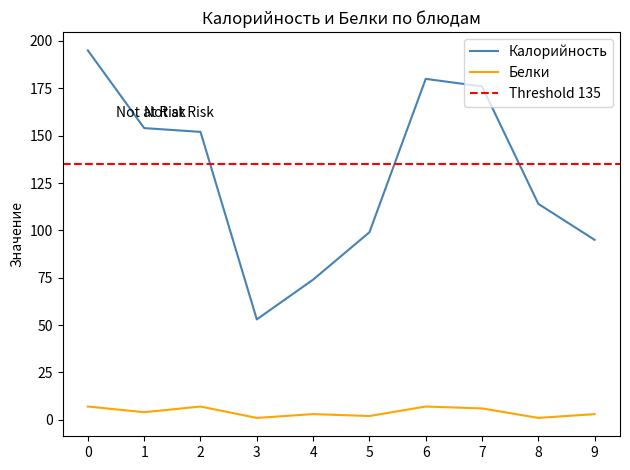

True or false: Белки and Калорийность cross at least once.

False